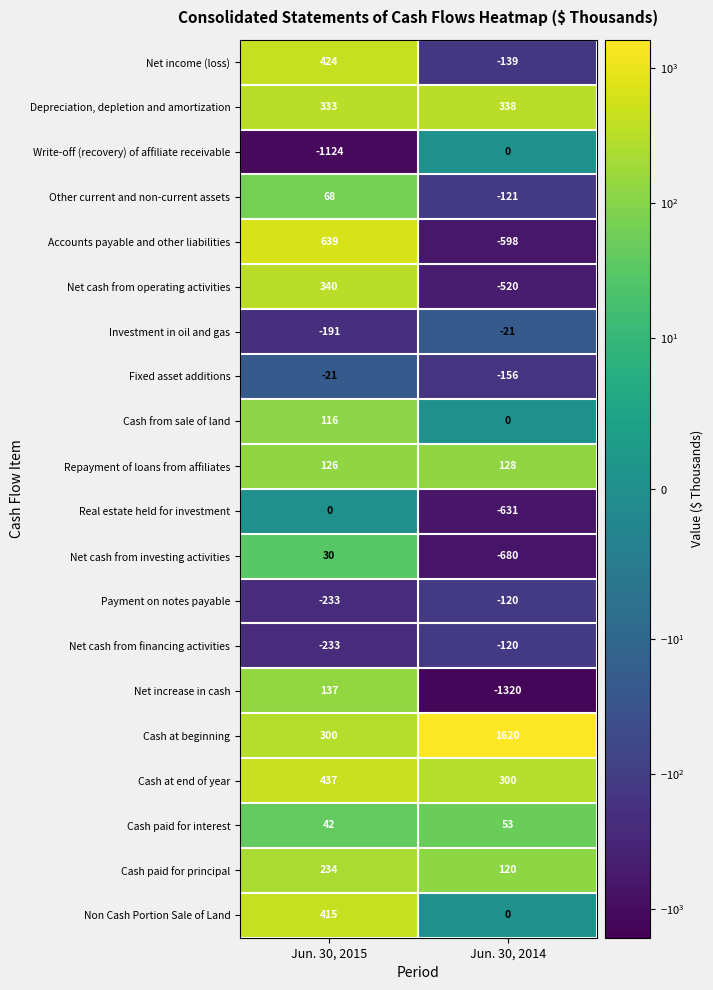

Between Jun. 30, 2015 and Jun. 30, 2014, which series saw the biggest shift?

Net increase in cash